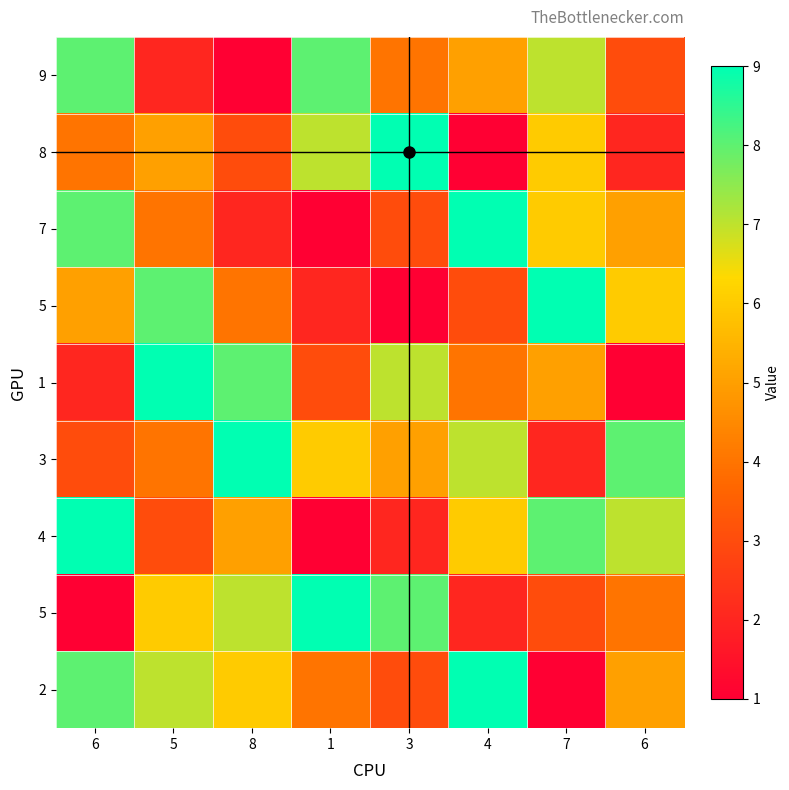

At how many categories does at least one series exceed 1?

8